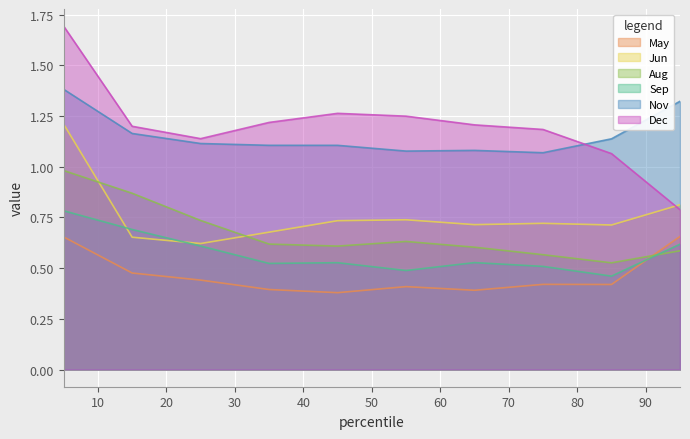

True or false: Dec and Sep cross at least once.

False